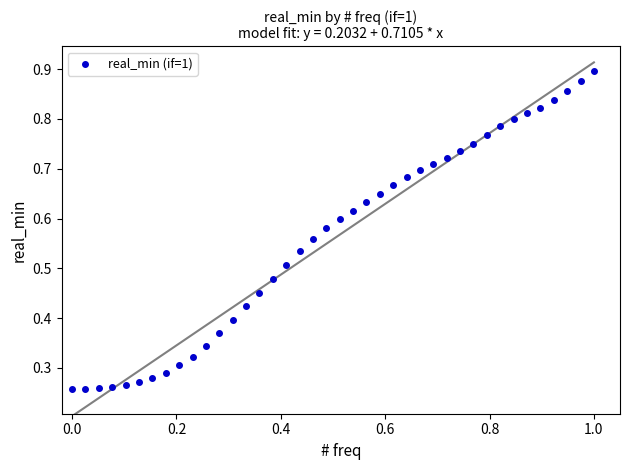

What is the range of X values (max minus min)?

1.0